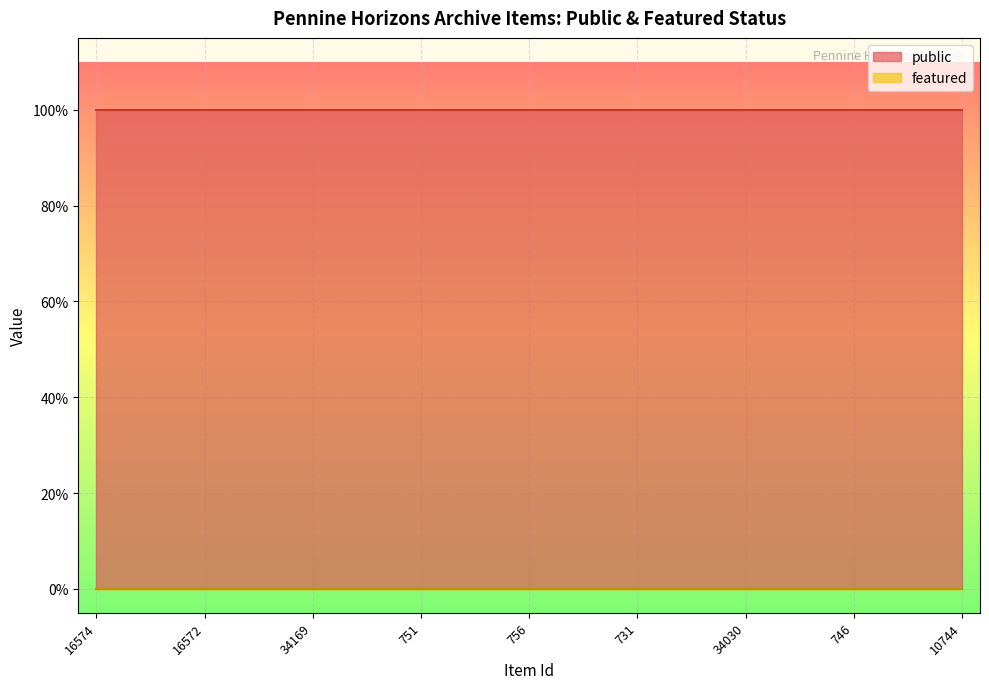

What is the label of the 1st point from the left?

16574